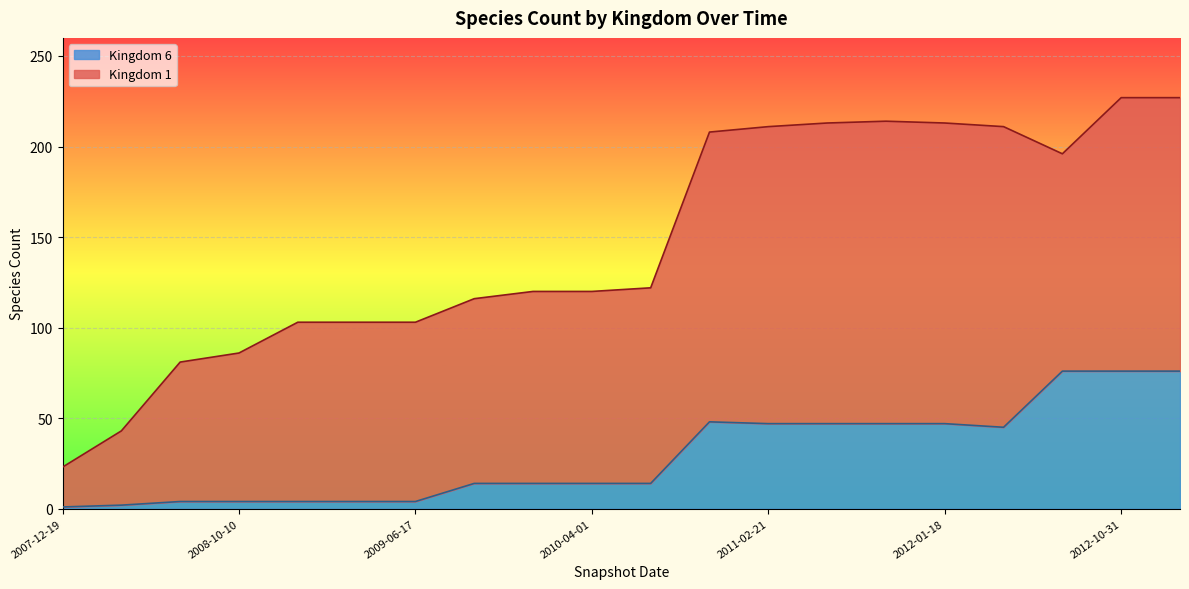

Does the chart display data point markers on the line(s)?

No